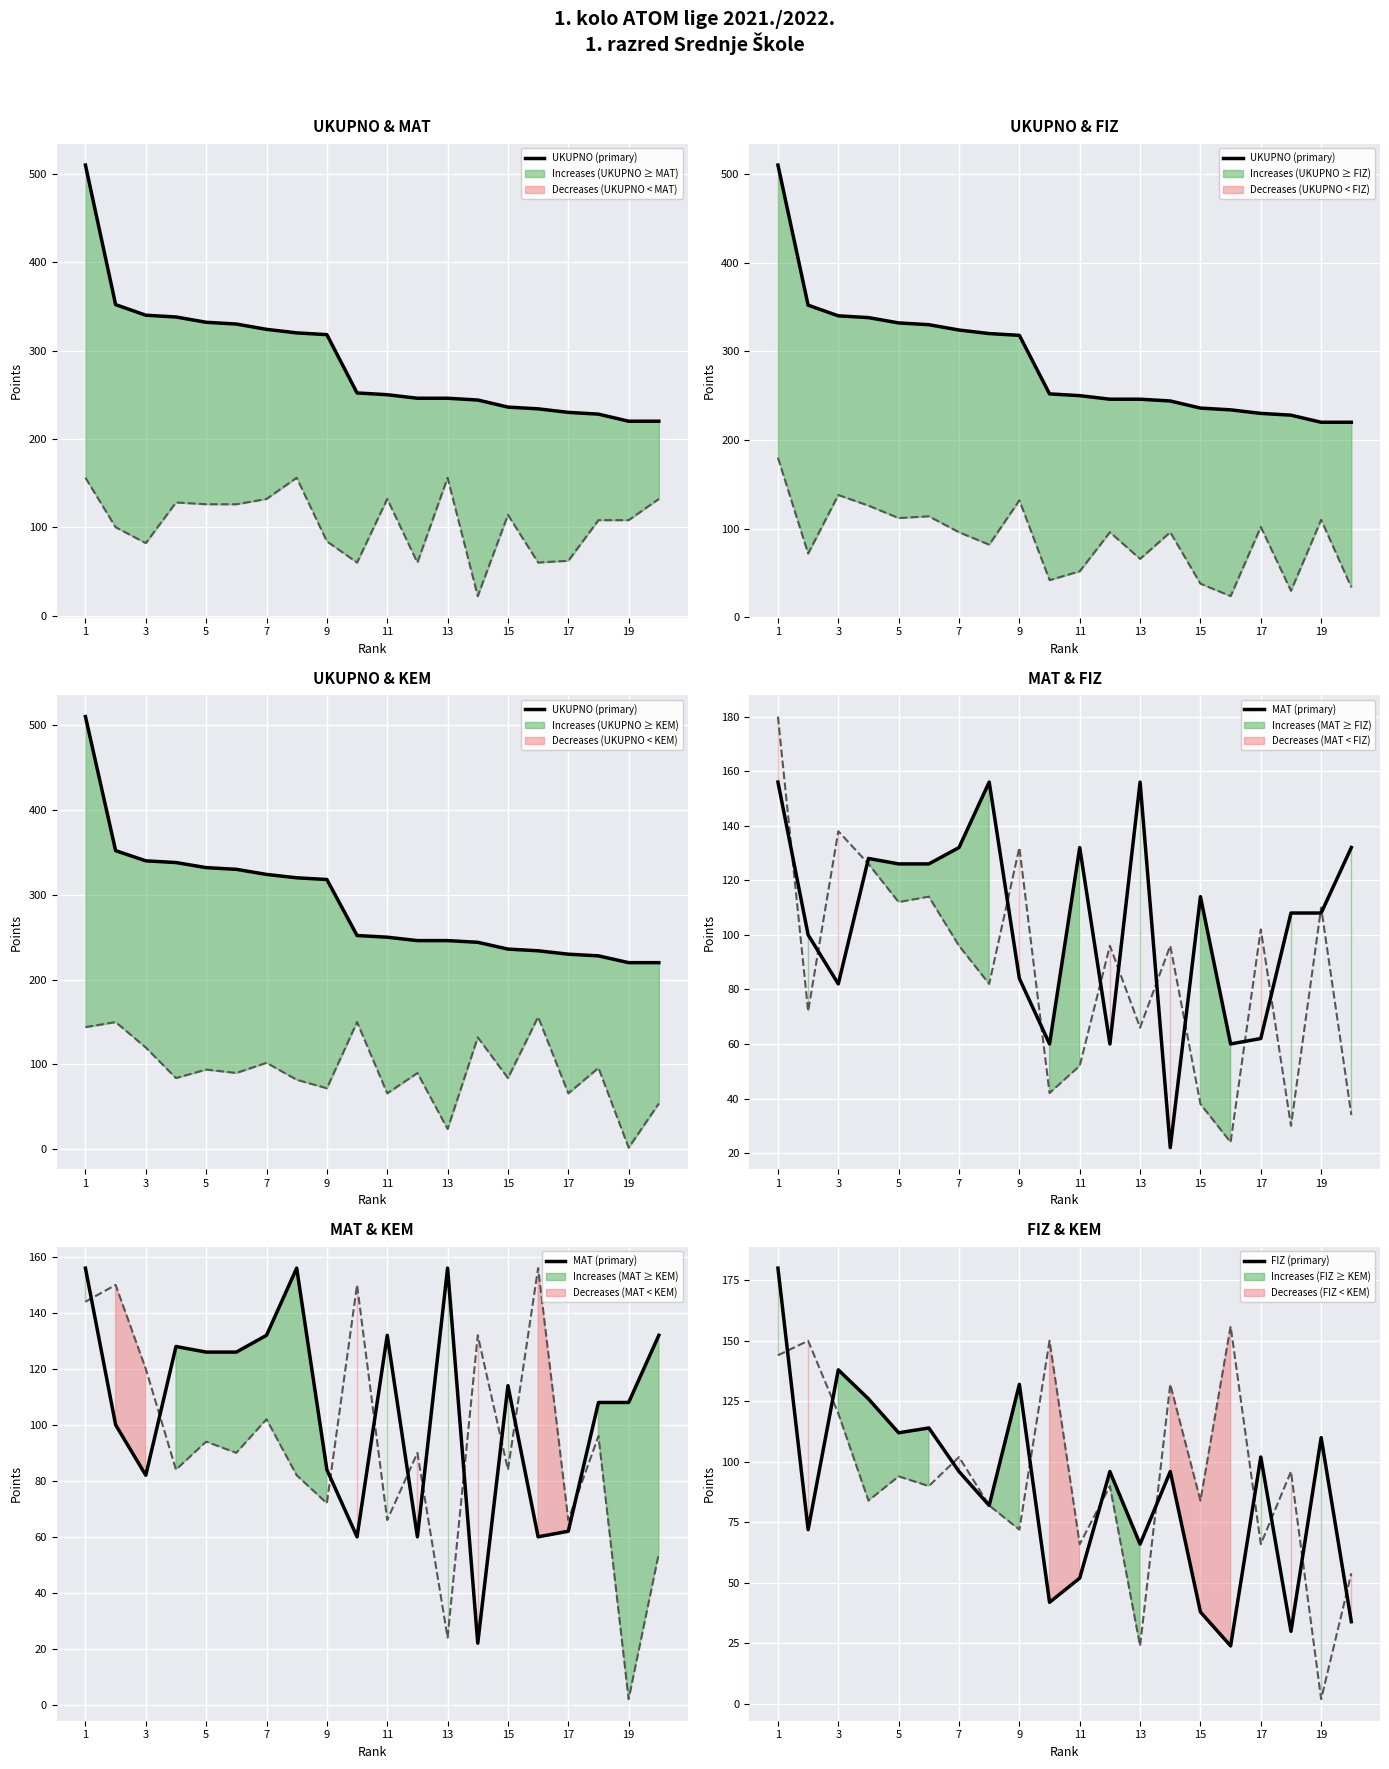

How many values in the KEM (secondary) series are below 90?

9